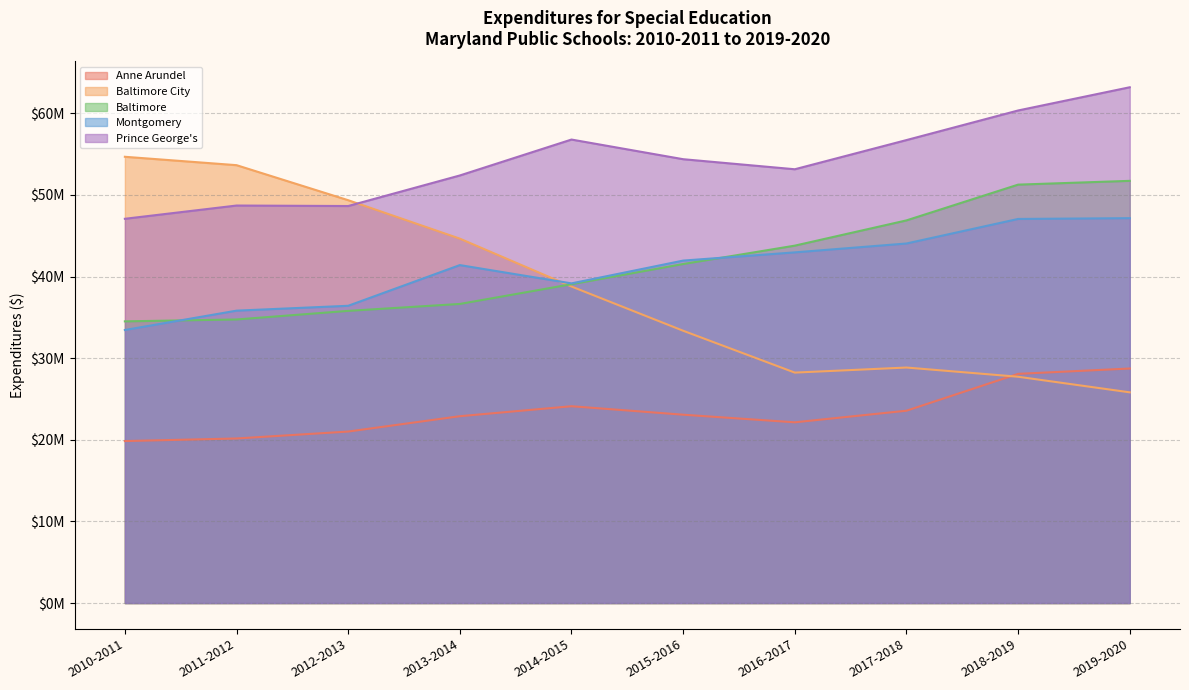

Reading left to right, list all the values displayed in this chart.

Anne Arundel: 19846366.4	20163484.8	21011759.5	22892316.3	24114564.9	23076973.4	22144231.9	23564891.3	28082184.9	28735826.3
Baltimore City: 54679104.5	53651710.6	49358983.4	44648508.9	38783307.0	33364354.4	28234859.7	28856403.3	27727847.3	25817130.8
Baltimore: 34513994.0	34744397.0	35798974.9	36647603.8	39064902.8	41539092.6	43791196.7	46884082.6	51266456.0	51730190.0
Montgomery: 33454890.7	35826077.5	36421431.1	41407895.1	39167690.3	41960360.4	42966479.8	44053739.9	47061289.6	47158222.2
Prince George's: 47081874.9	48705525.1	48645688.9	52390305.7	56790855.4	54382802.3	53150902.6	56726030.5	60351889.3	63198052.5